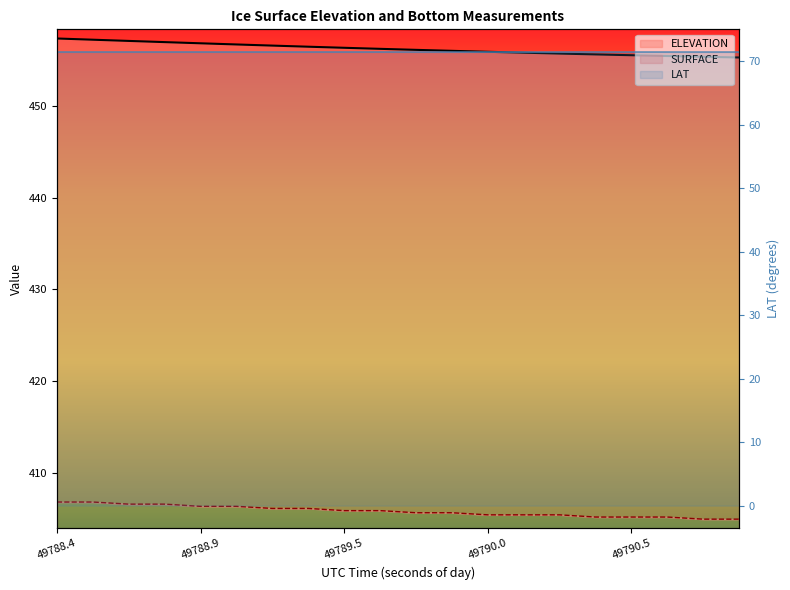

What is the label of the 11th point from the right?

49789.5793